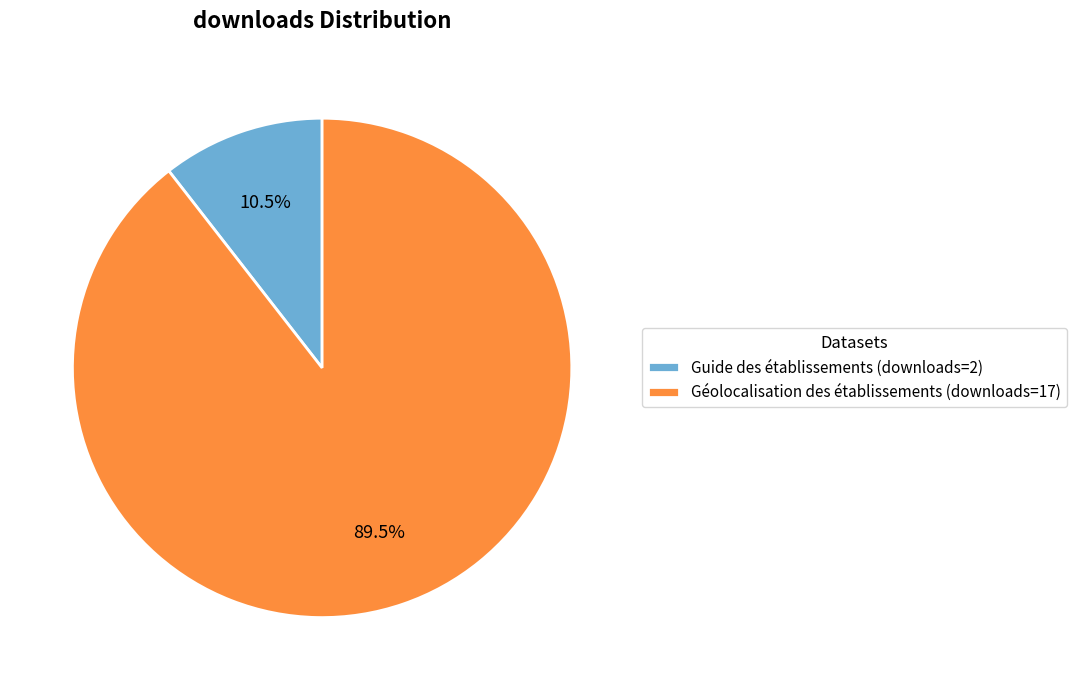

Is there a majority slice in this chart?

Yes